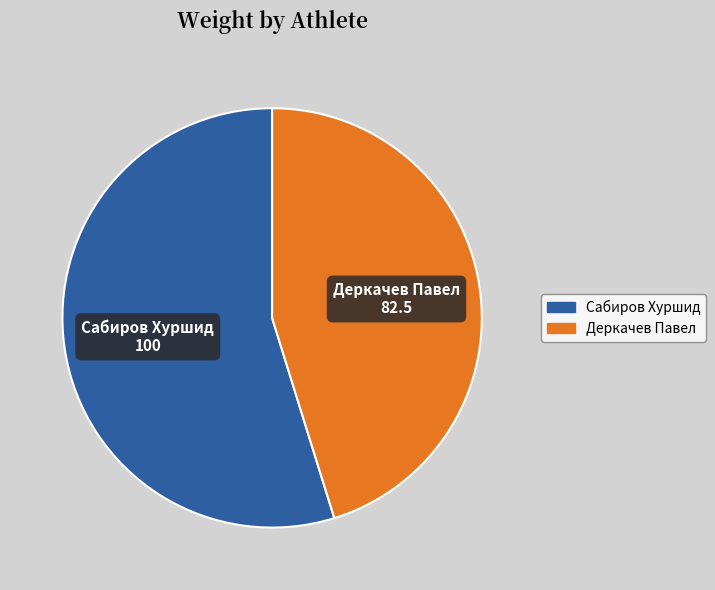

Rank the categories by value from highest to lowest.

Сабиров Хуршид, Деркачев Павел